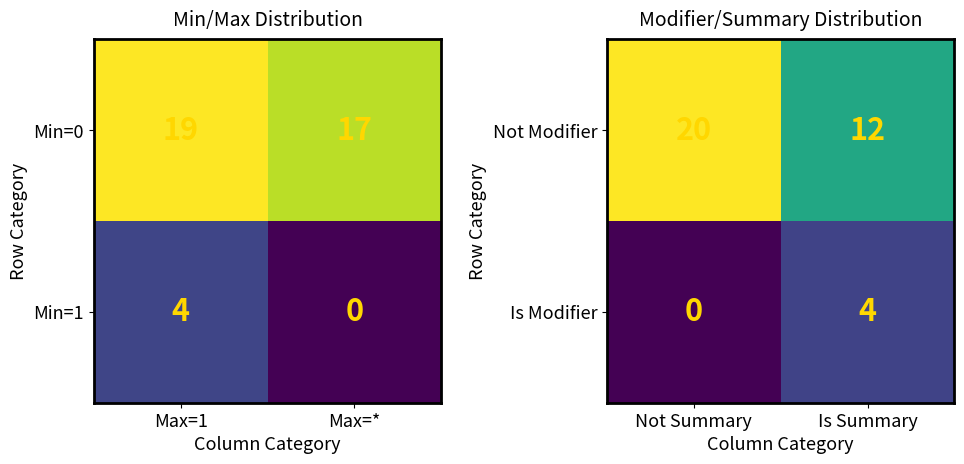

What is the average value of the Is Modifier series?

2